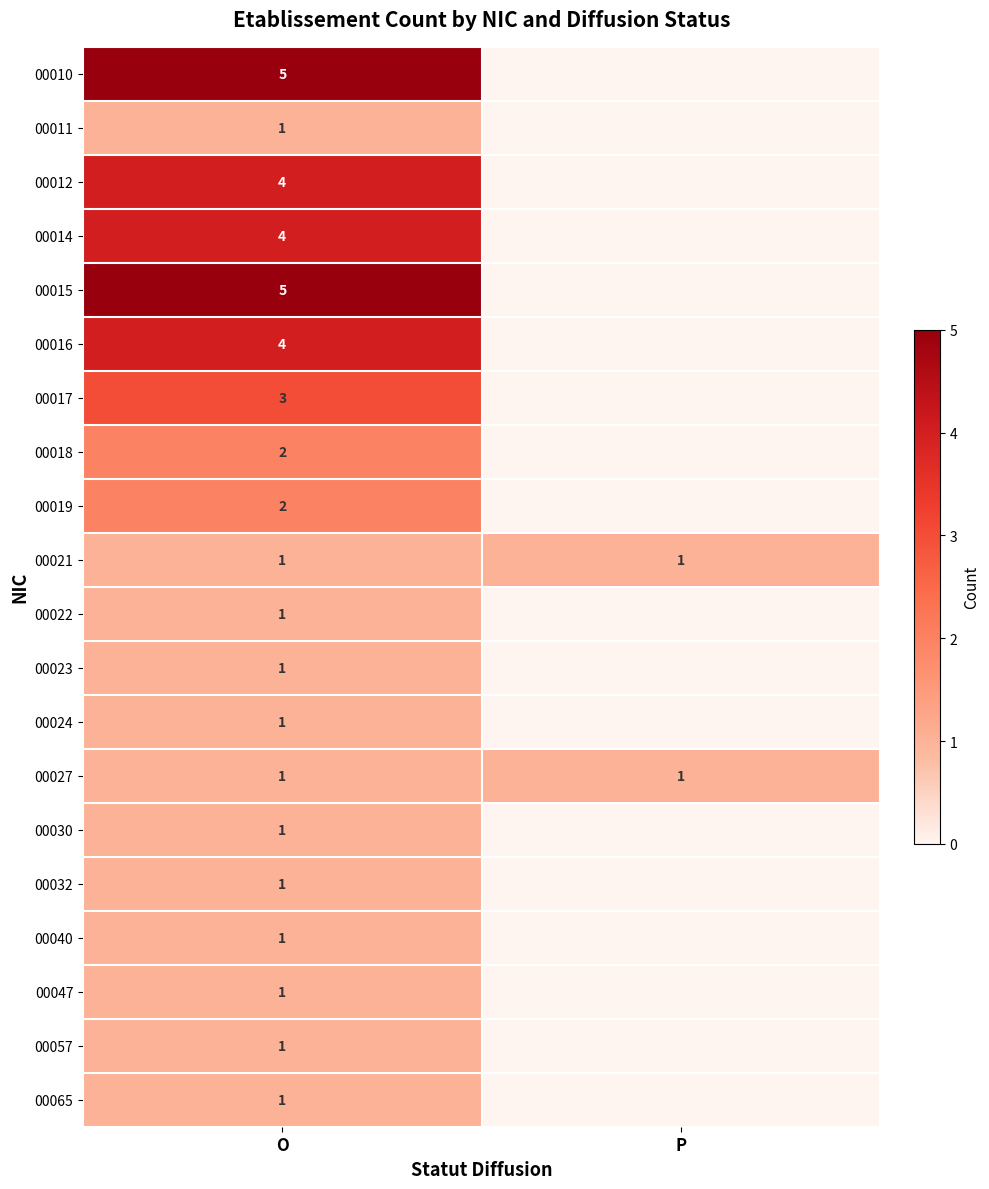

What is the spread (max minus min) of values at P?

1